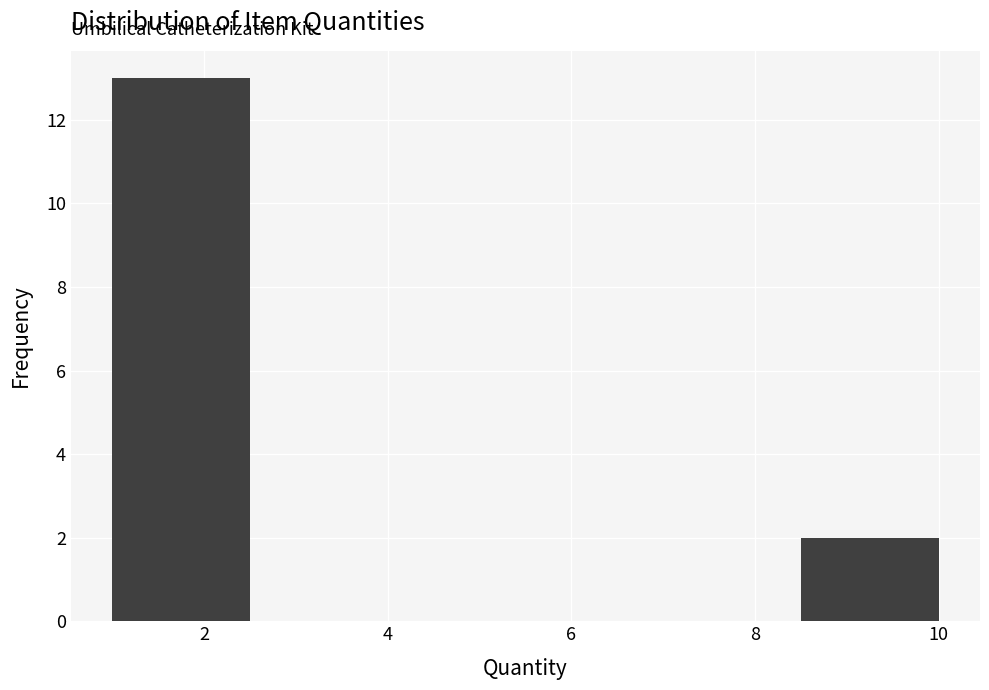

Reading left to right, transcribe this chart: for each bar, give the range it covers on the x-axis and its height. Neither the bar edges nor the heights are printed on the chart, so give them approximately, as read against the axes.

1.0 to 2.5: 13
2.5 to 4.0: 0
4.0 to 5.5: 0
5.5 to 7.0: 0
7.0 to 8.5: 0
8.5 to 10.0: 2